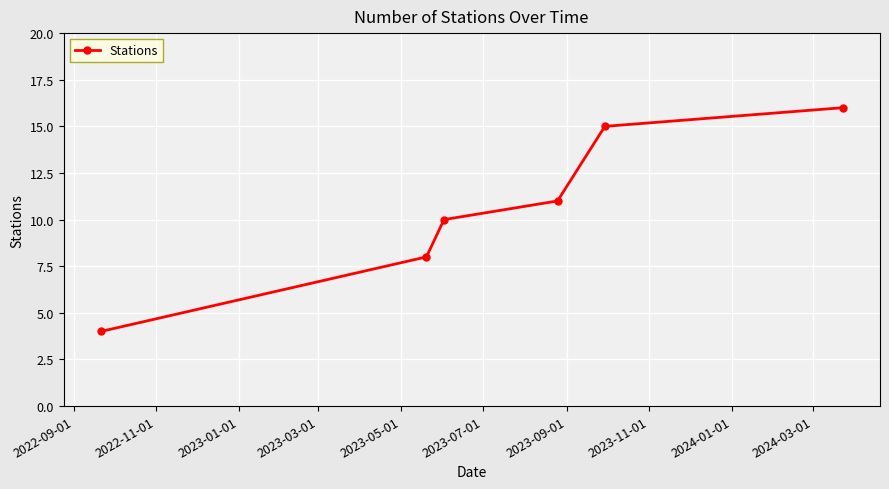

What is the maximum value shown in the chart?

16